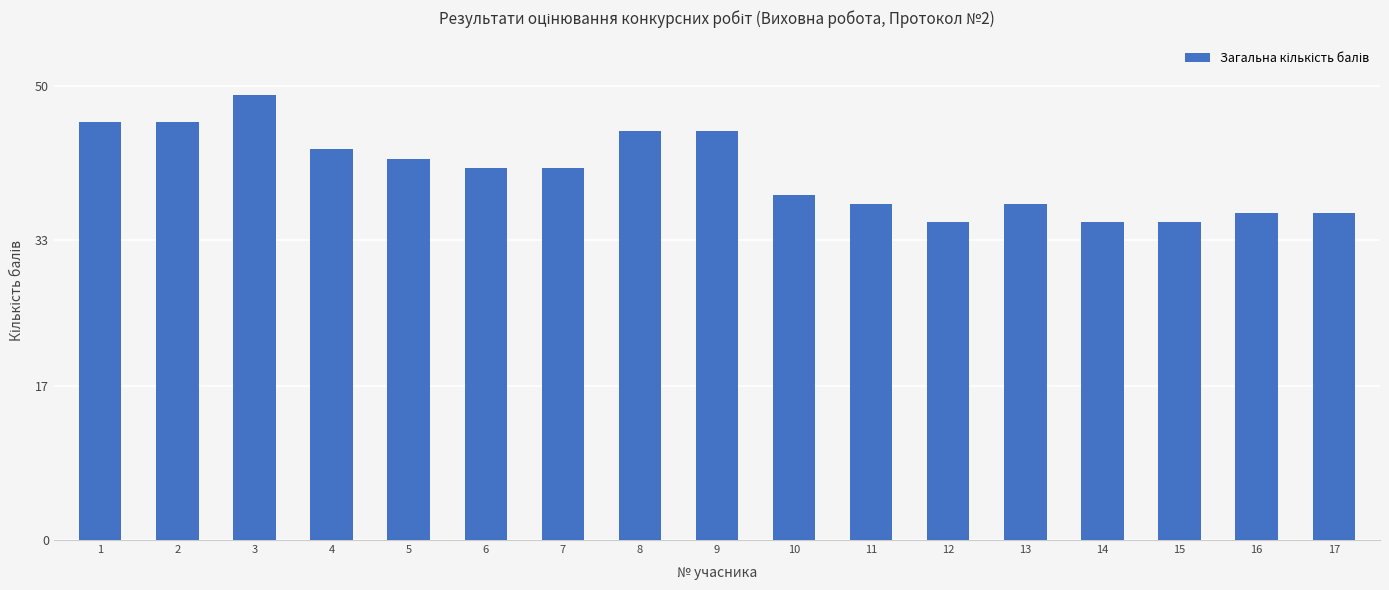

Reading left to right, transcribe all the data shown in this chart.

1=46	2=46	3=49	4=43	5=42	6=41	7=41	8=45	9=45	10=38	11=37	12=35	13=37	14=35	15=35	16=36	17=36